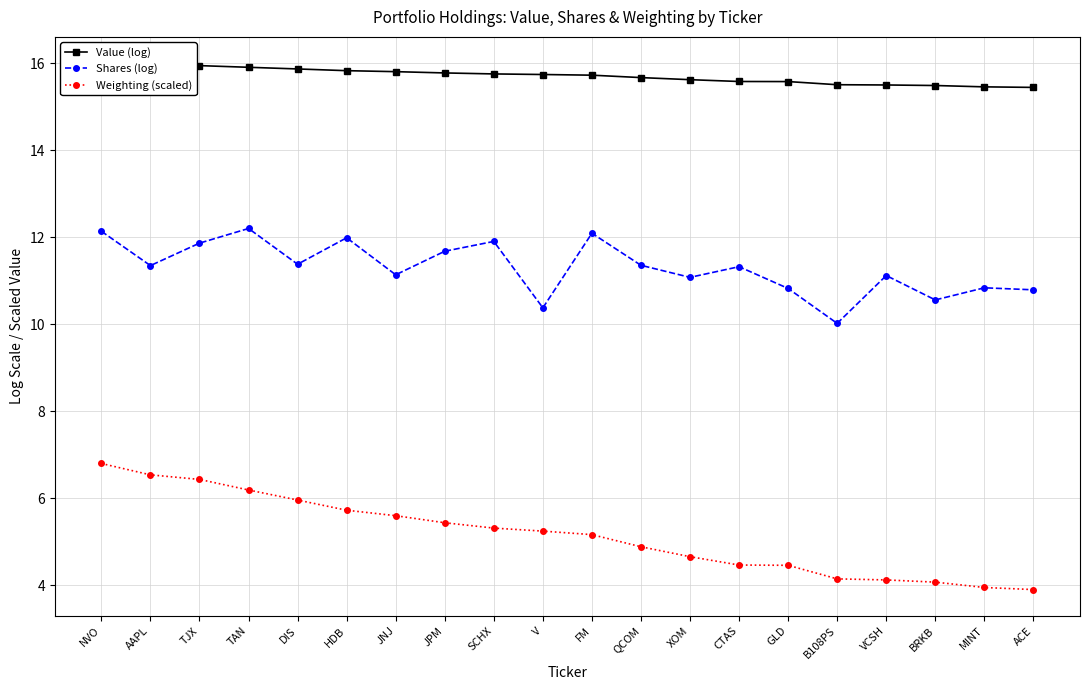

Rank the series by their maximum value, from highest to lowest.

Value (log), Shares (log), Weighting (scaled)